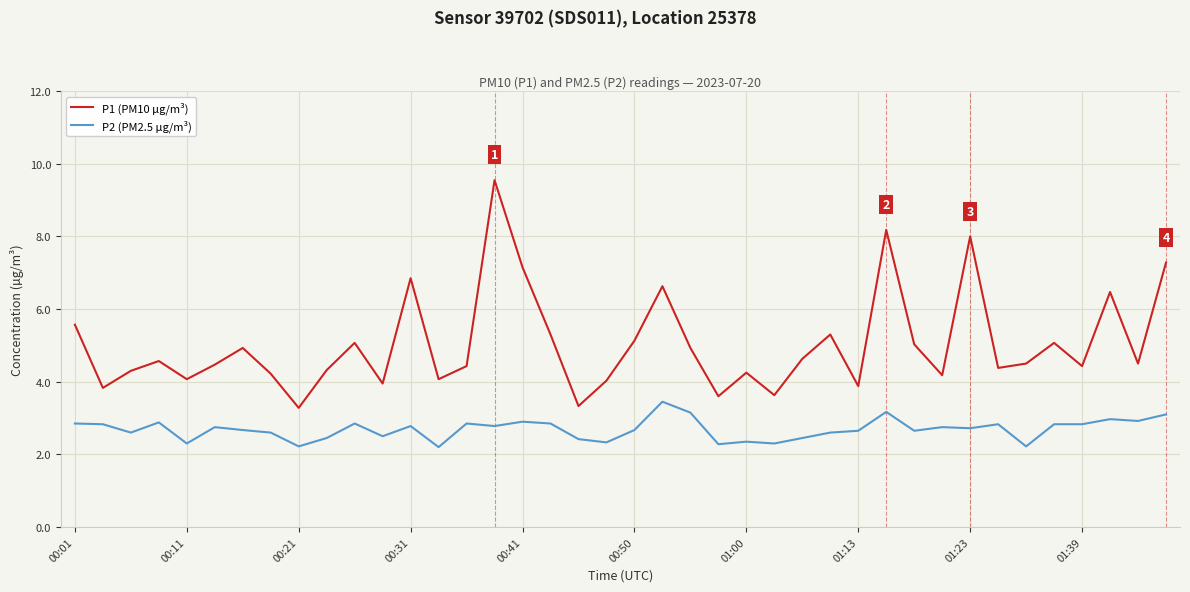

What is the maximum value for P1 (PM10 µg/m³)?

9.6